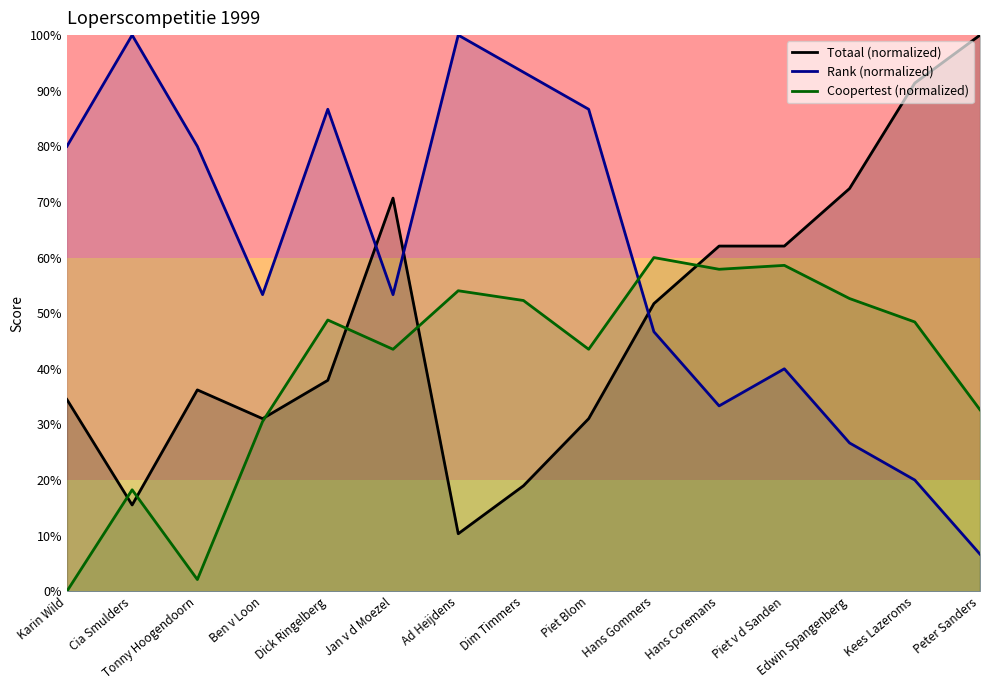

What is the label of the 2nd point from the left?

Cia Smulders